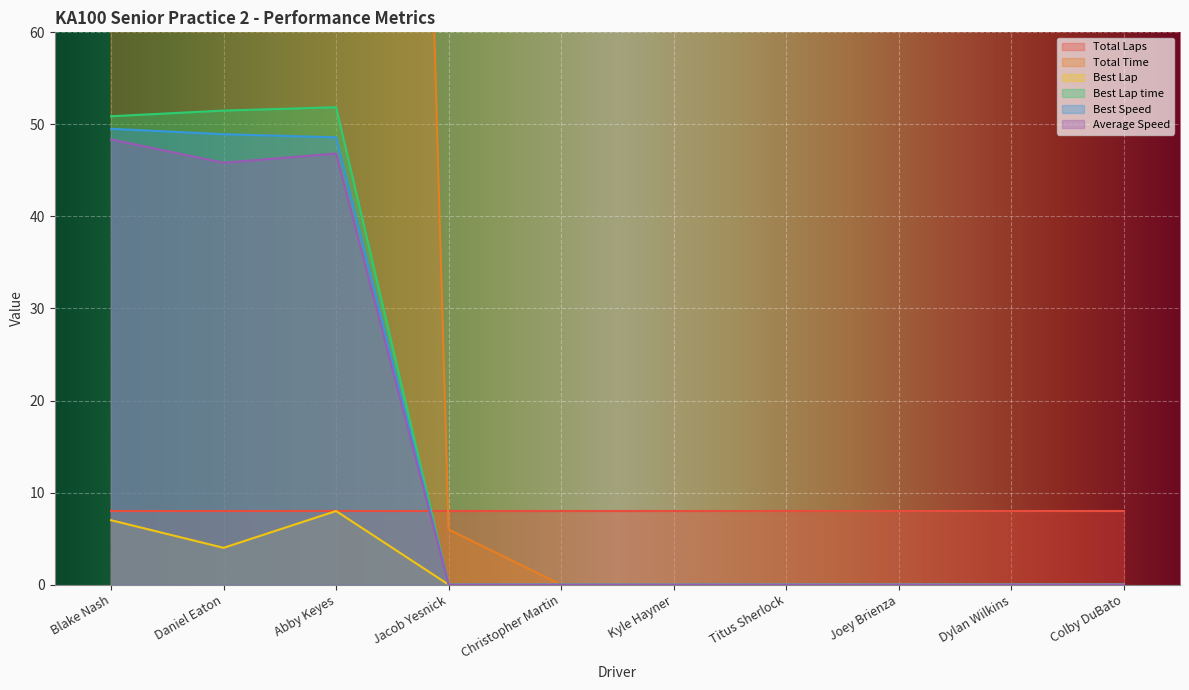

What is the label of the 10th point from the right?

Blake Nash